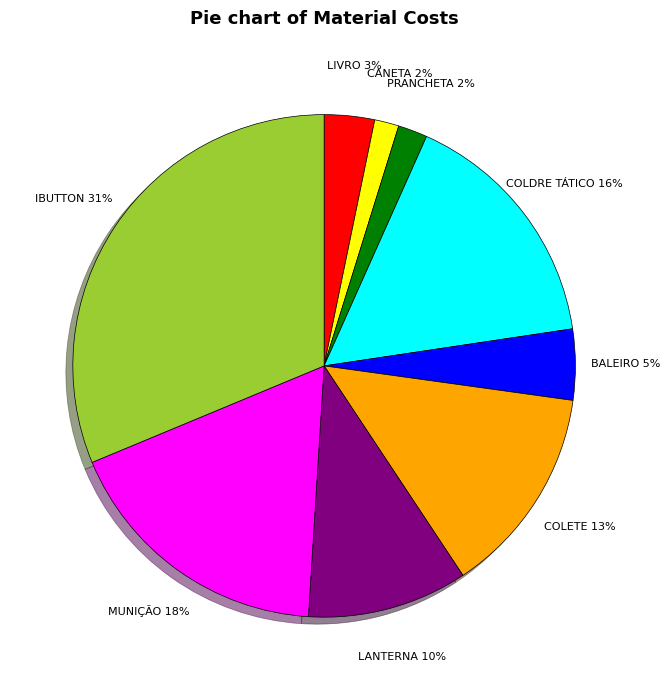

Is there any slice that represents more than half of the pie?

No